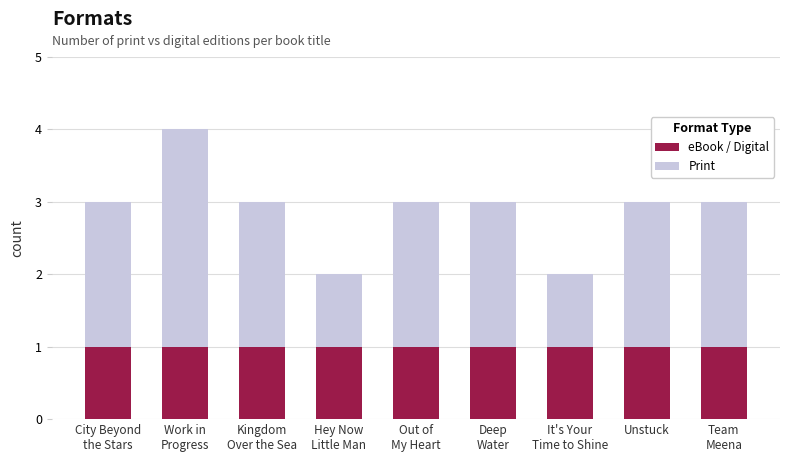

The eBook / Digital series shows 1 at Unstuck. True or false?

True